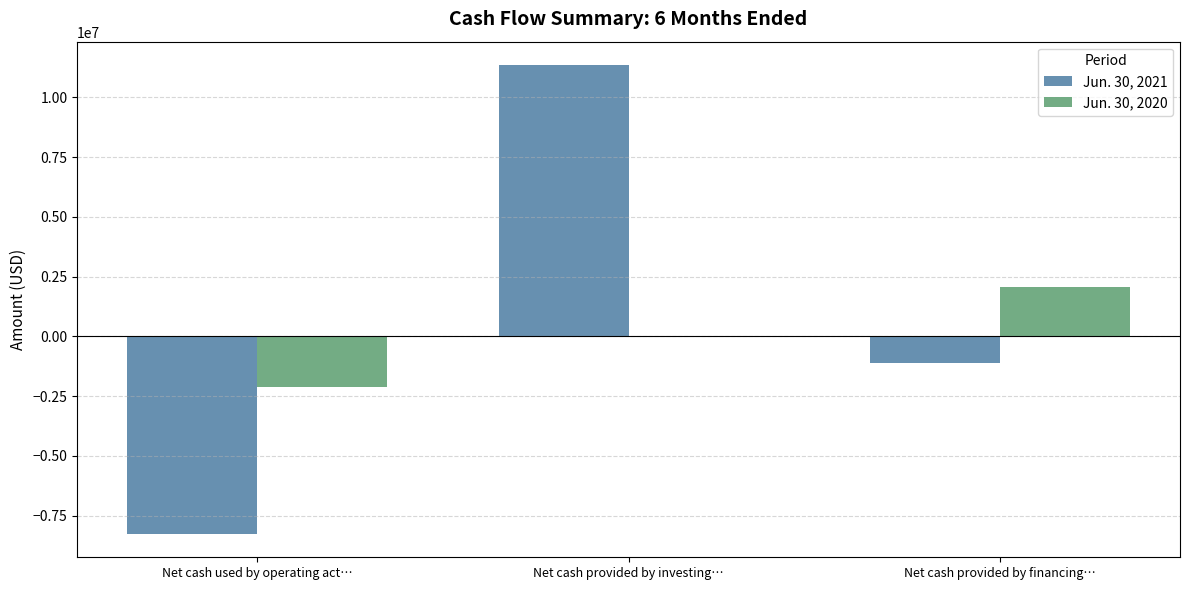

What is the maximum value shown in the chart?

11353891